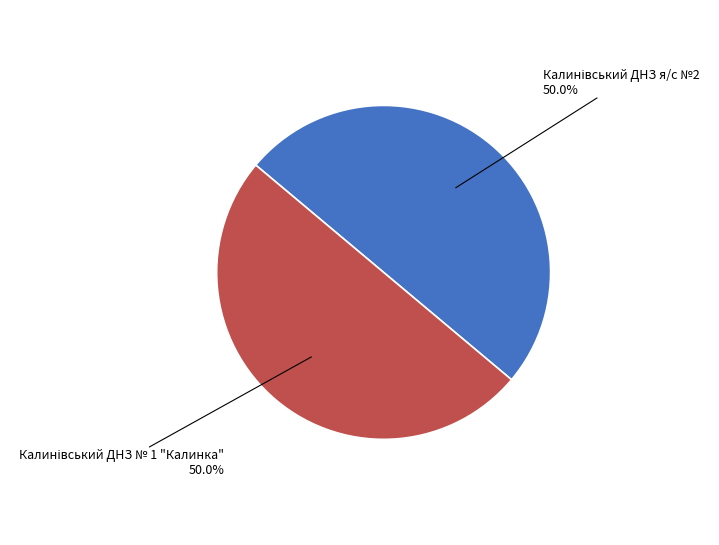

Rank the categories by value from lowest to highest.

Калинівський ДНЗ № 1 "Калинка", Калинівський ДНЗ я/с №2